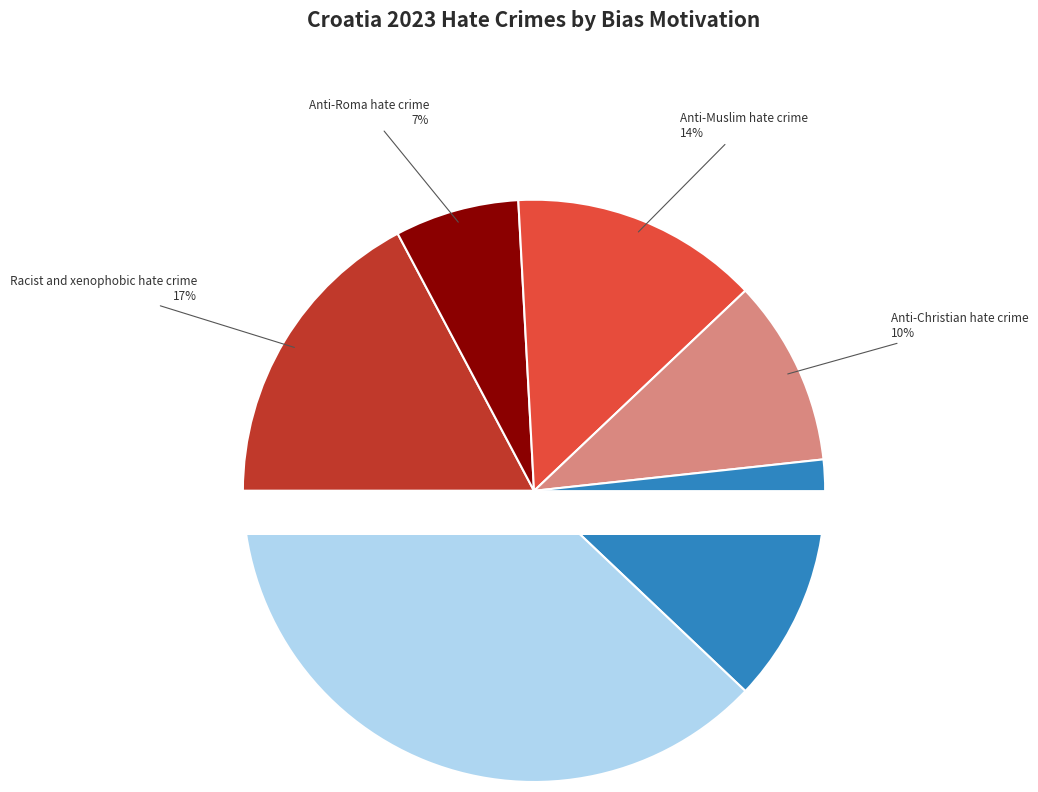

True or false: Anti-Muslim hate crime accounts for 5% of the total.

False